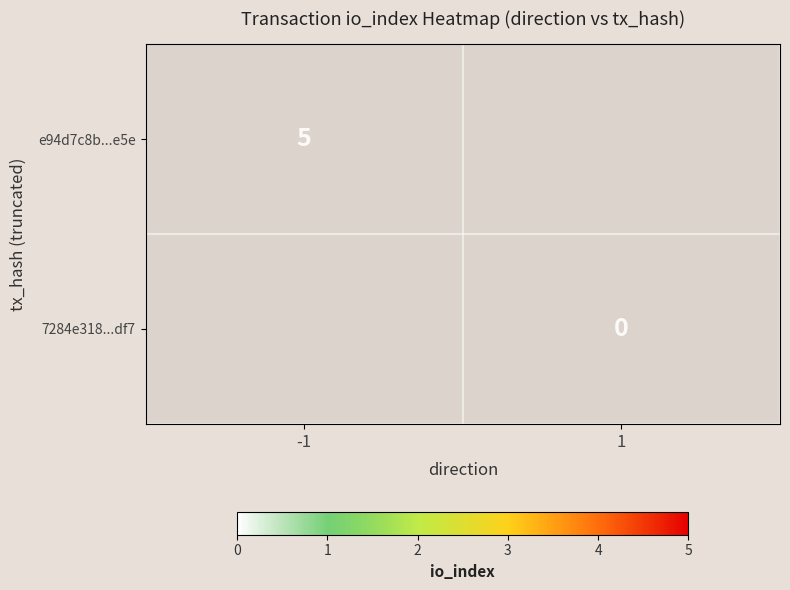

Is it true that e94d7c8b...e5e equals 3.3 at -1?

False